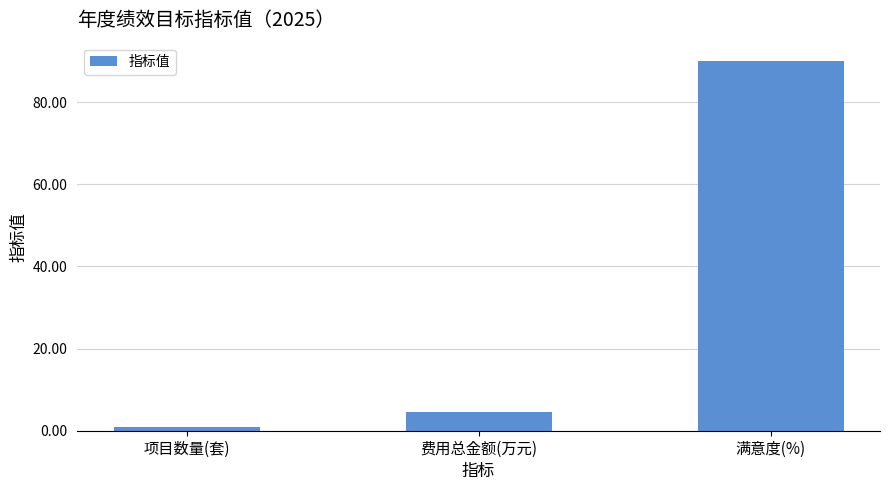

How many series are shown in this chart?

1